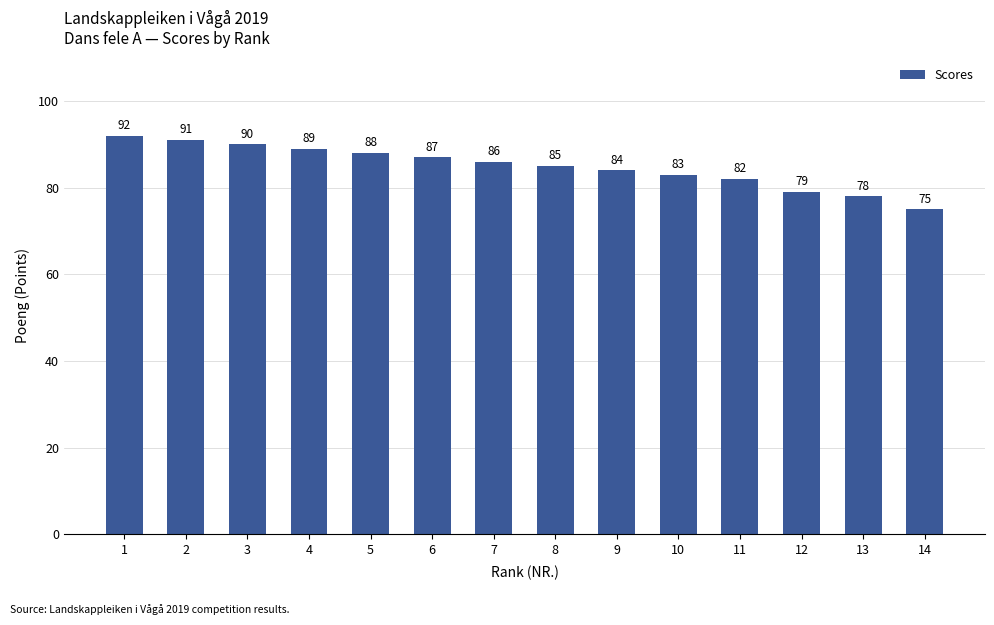

Reading left to right, what are all the values shown in this chart?

1=92	2=91	3=90	4=89	5=88	6=87	7=86	8=85	9=84	10=83	11=82	12=79	13=78	14=75